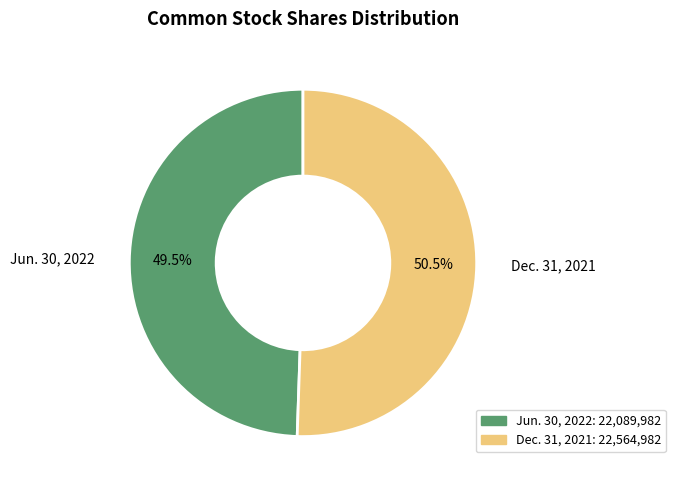

How many segments does this pie chart have?

2